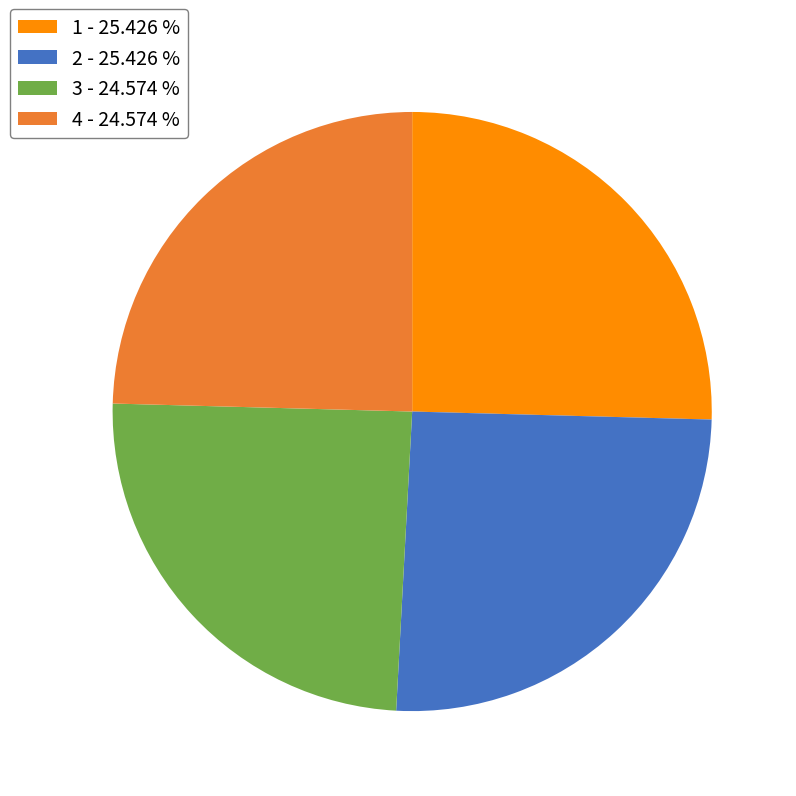

Do 3 - 24.574 % and 4 - 24.574 % together represent more than half of the pie?

No